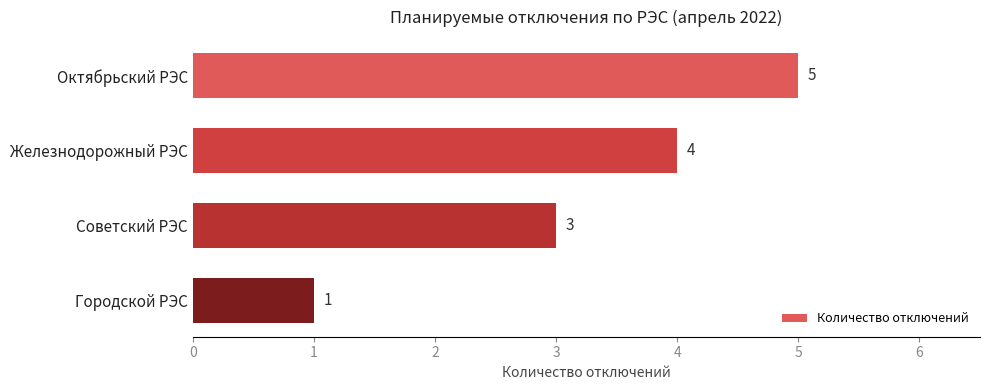

What is the average value?

3